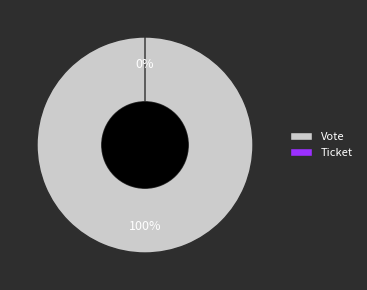

Does Ticket represent more than half of the total?

No